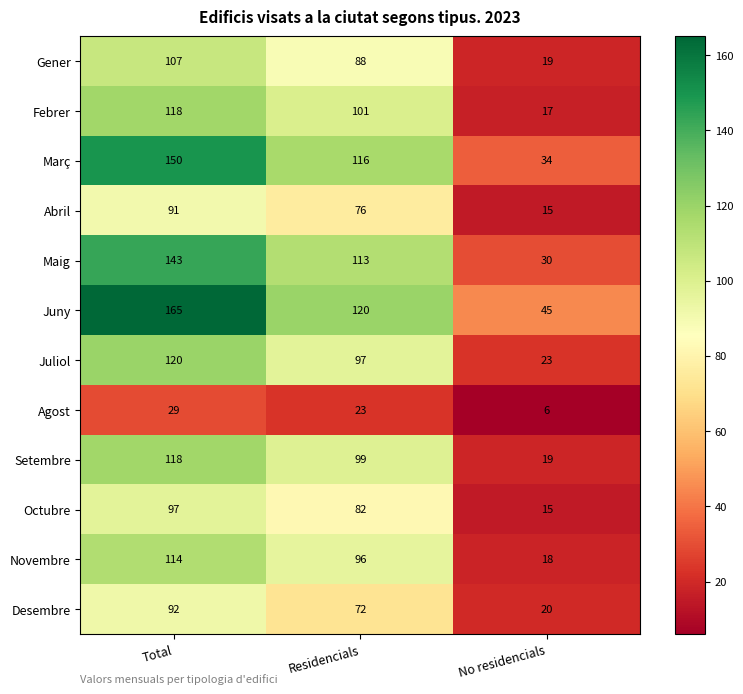

Is it true that Novembre equals 20 at Residencials?

False